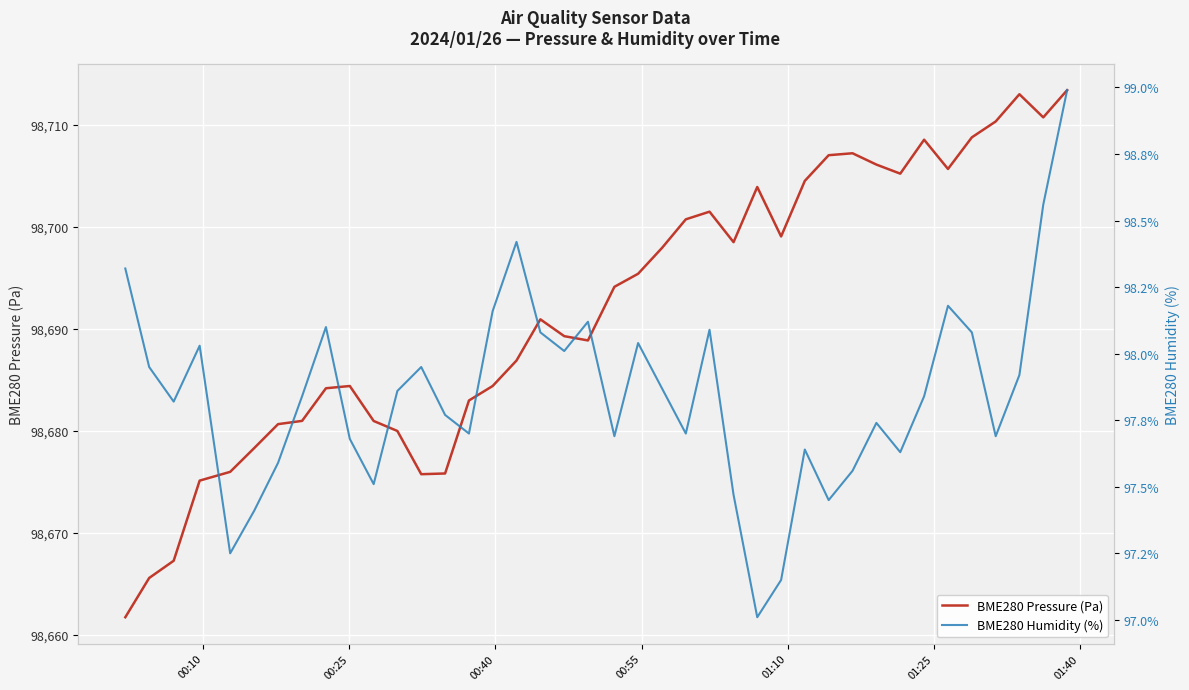

At how many categories does at least one series exceed 6409?

40